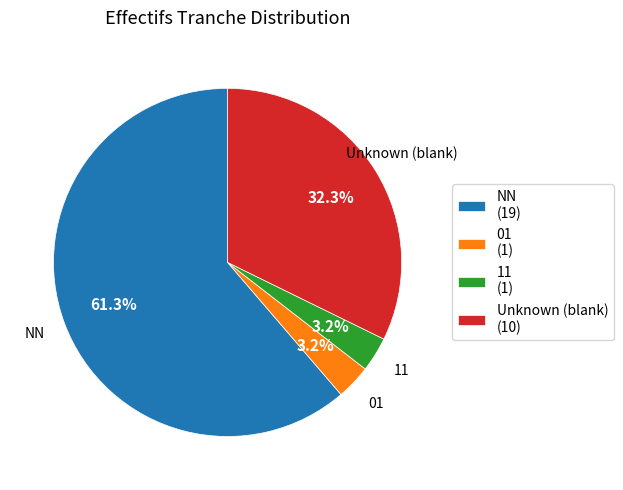

Between 01 (1) and Unknown (blank) (10), which is larger?

Unknown (blank) (10)